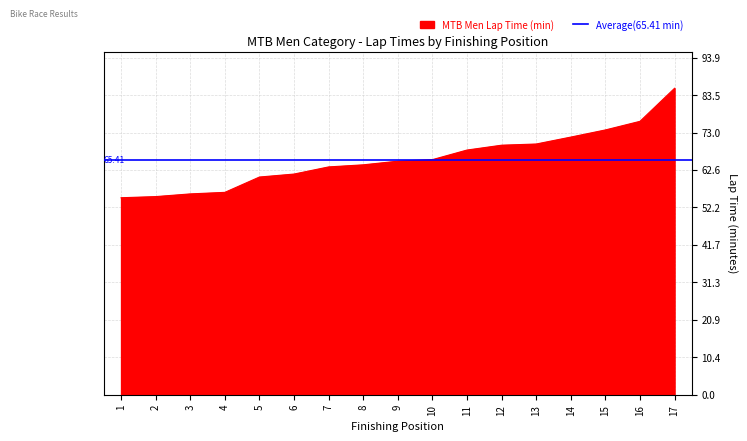

True or false: the data has more than 1 interior local peaks.

False